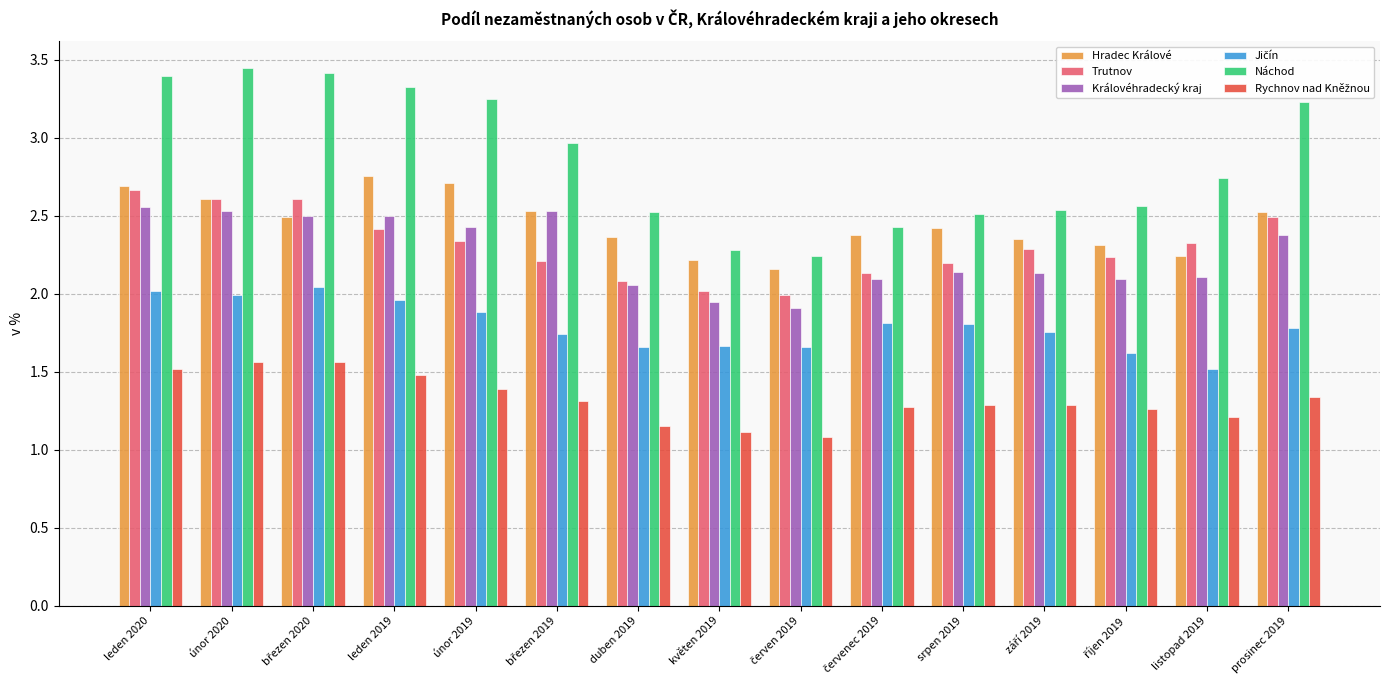

Which series has the widest spread of values?

Náchod